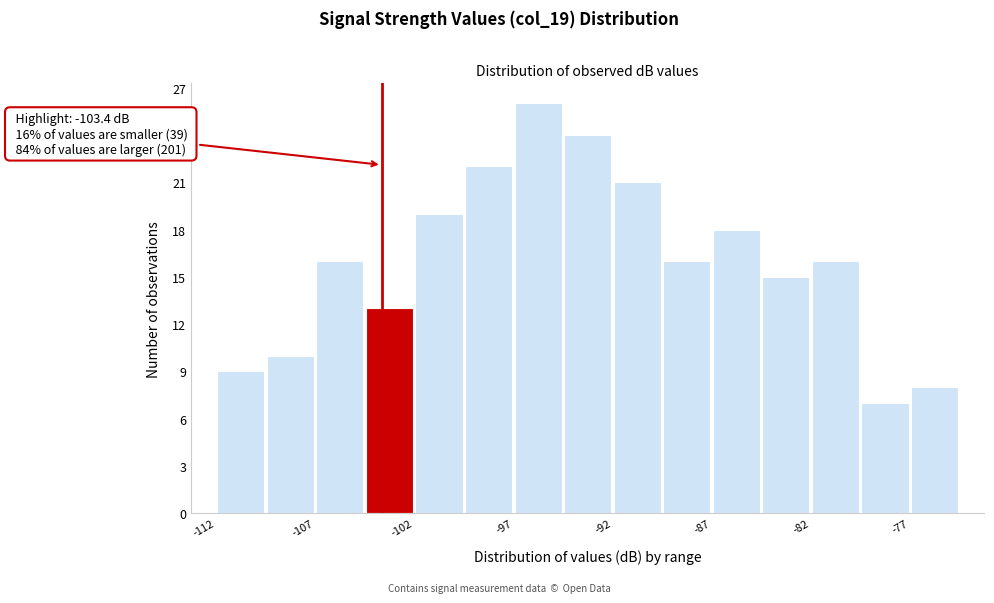

Around what value on the x-axis is the tallest bar? Give the approximate position of its centre, as read against the axis.

-95